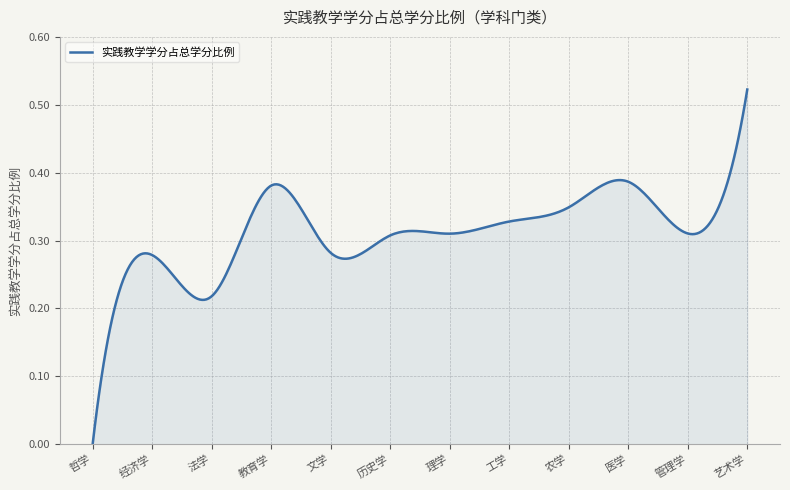

True or false: the data shows 0.5 at 文学.

False